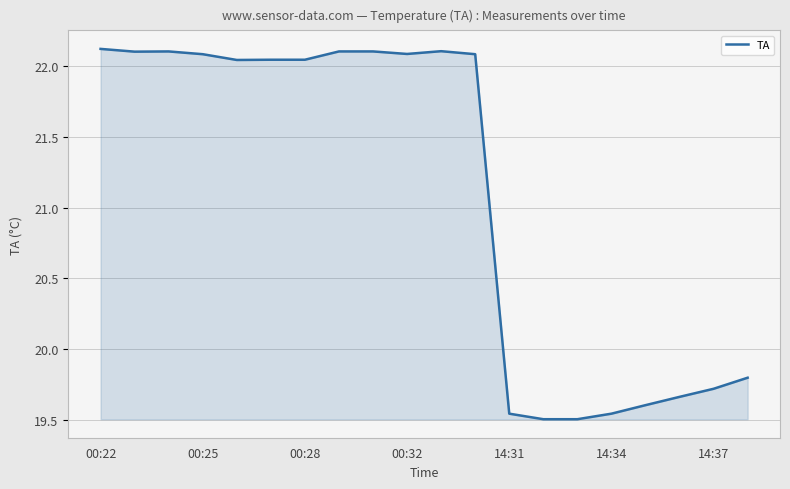

At which label does the data first exceed 22?

00:22